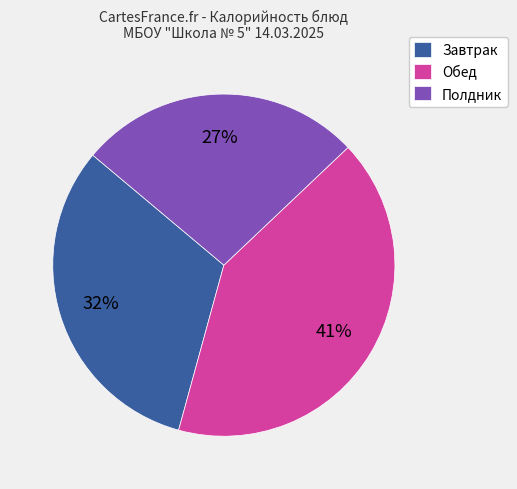

To the nearest percent, what is the combined percentage of Обед and Завтрак?

73%